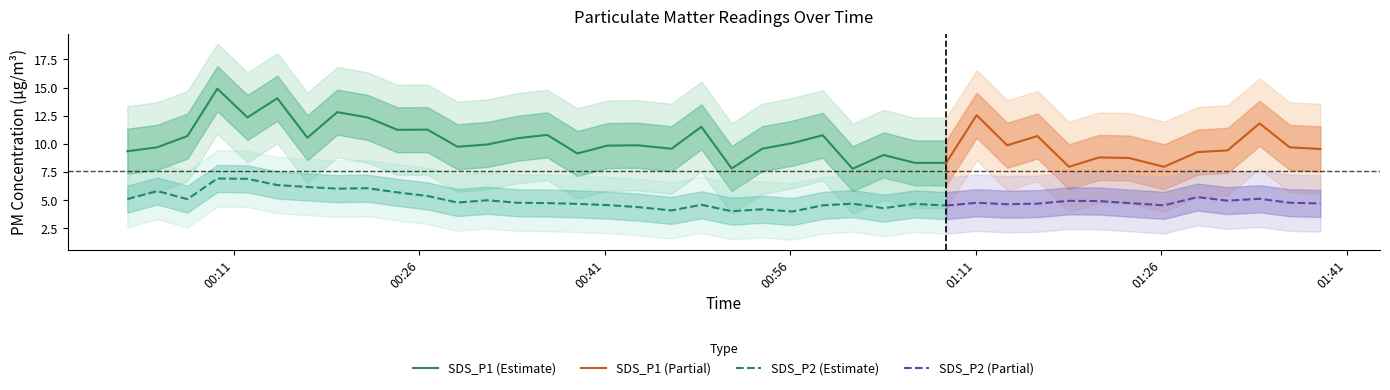

What is the total value across all series at 23?

15.3